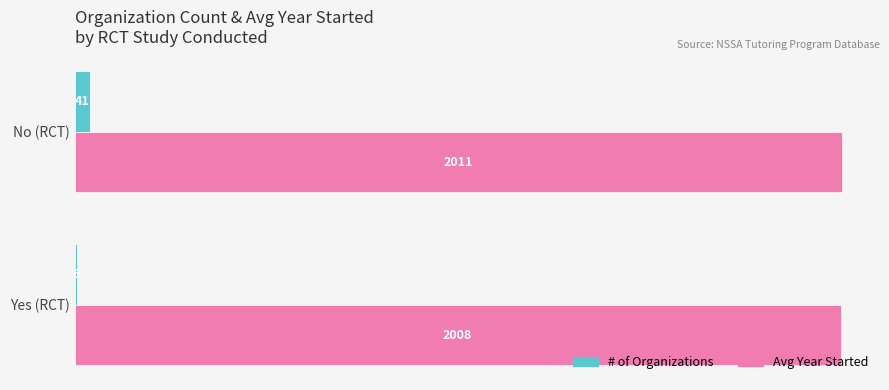

What value does the Avg Year Started series have at No (RCT)?

2011